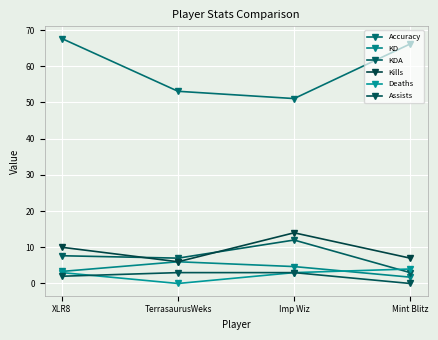

What are all the series names shown in the legend?

Accuracy, KD, KDA, Kills, Deaths, Assists